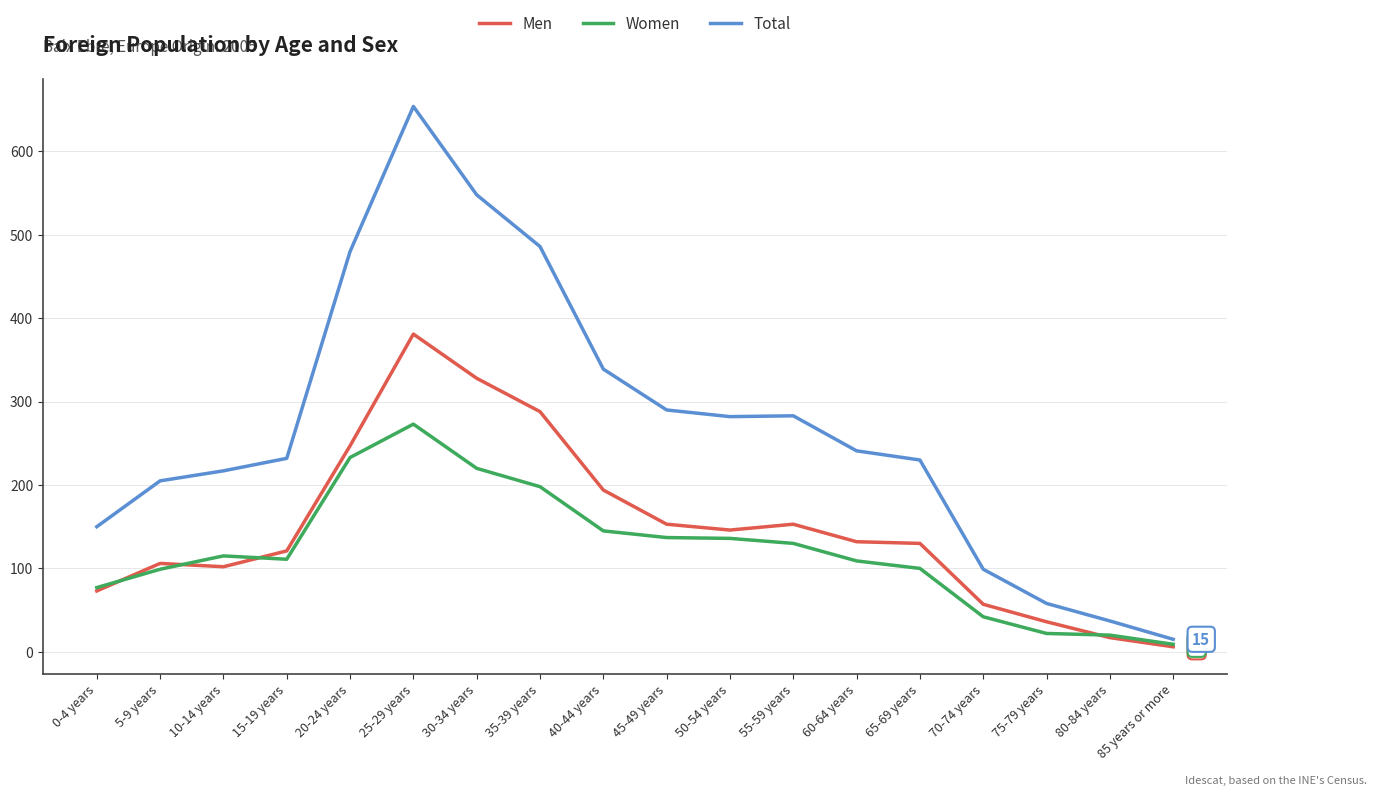

Which series has the largest range (max minus min)?

Total